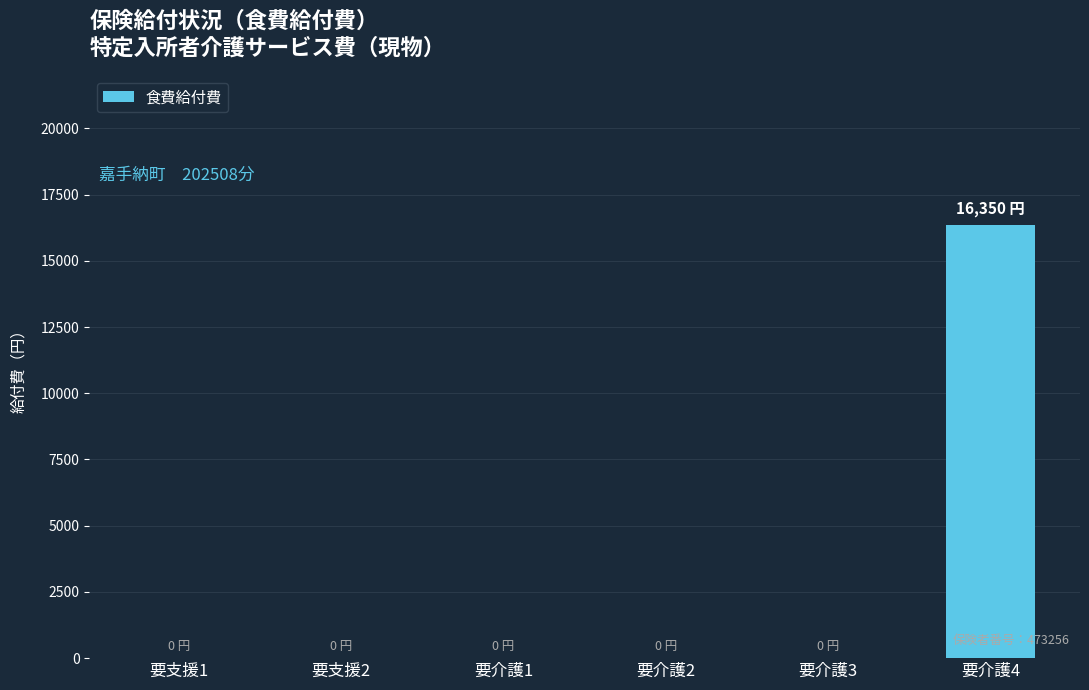

What is the sum of the values at 要支援1 and 要介護4?

16350